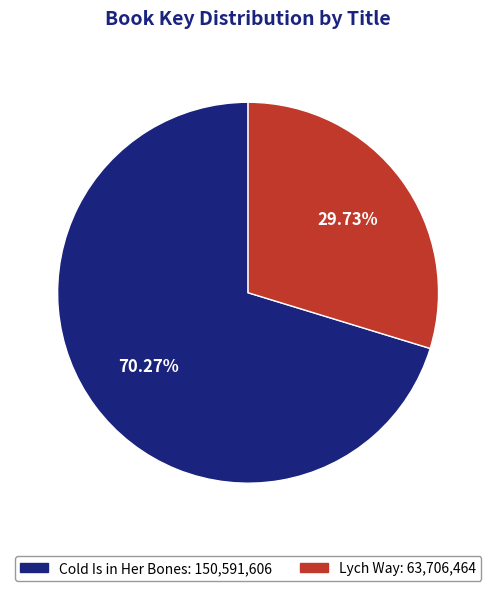

True or false: Lych Way accounts for 38% of the total.

False